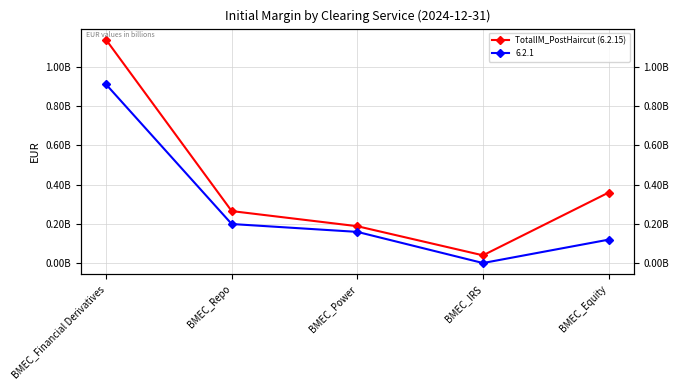

What is the difference between the maximum and minimum values?

1097452597.5